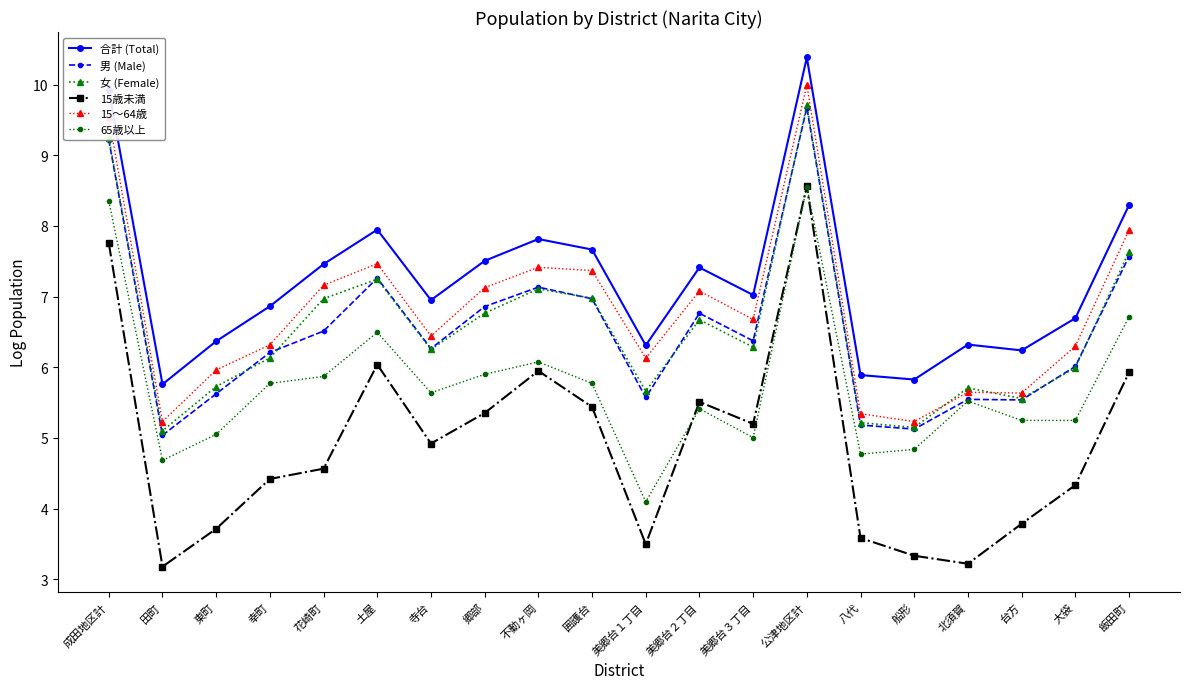

What is the value of the 合計 (Total) point at the 17th from the left?

6.3